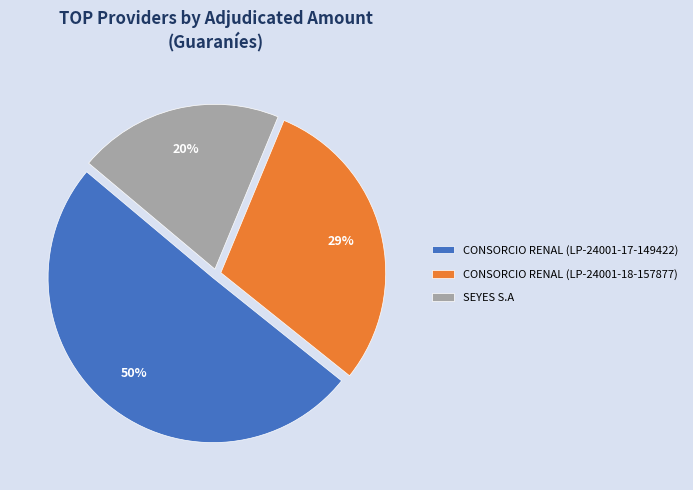

Is it true that CONSORCIO RENAL (LP-24001-18-157877) is 29% of the pie?

True